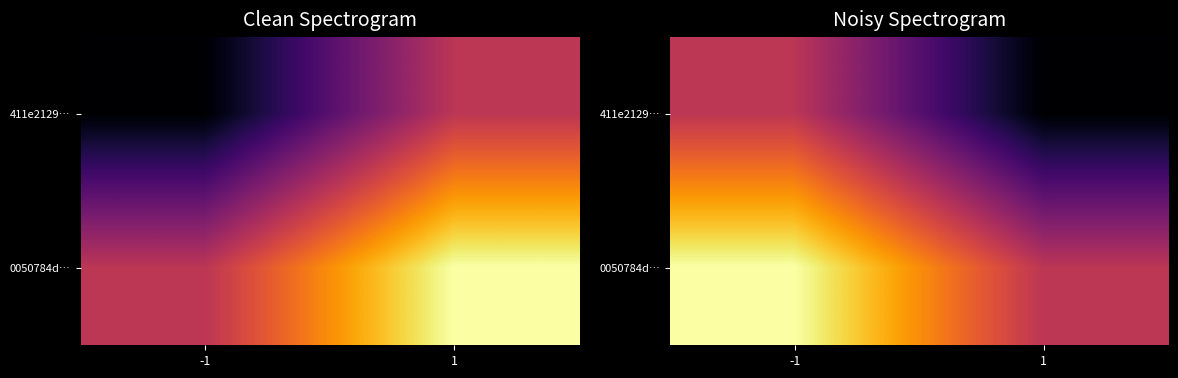

At which label is 411e2129… closest to 0?

-1